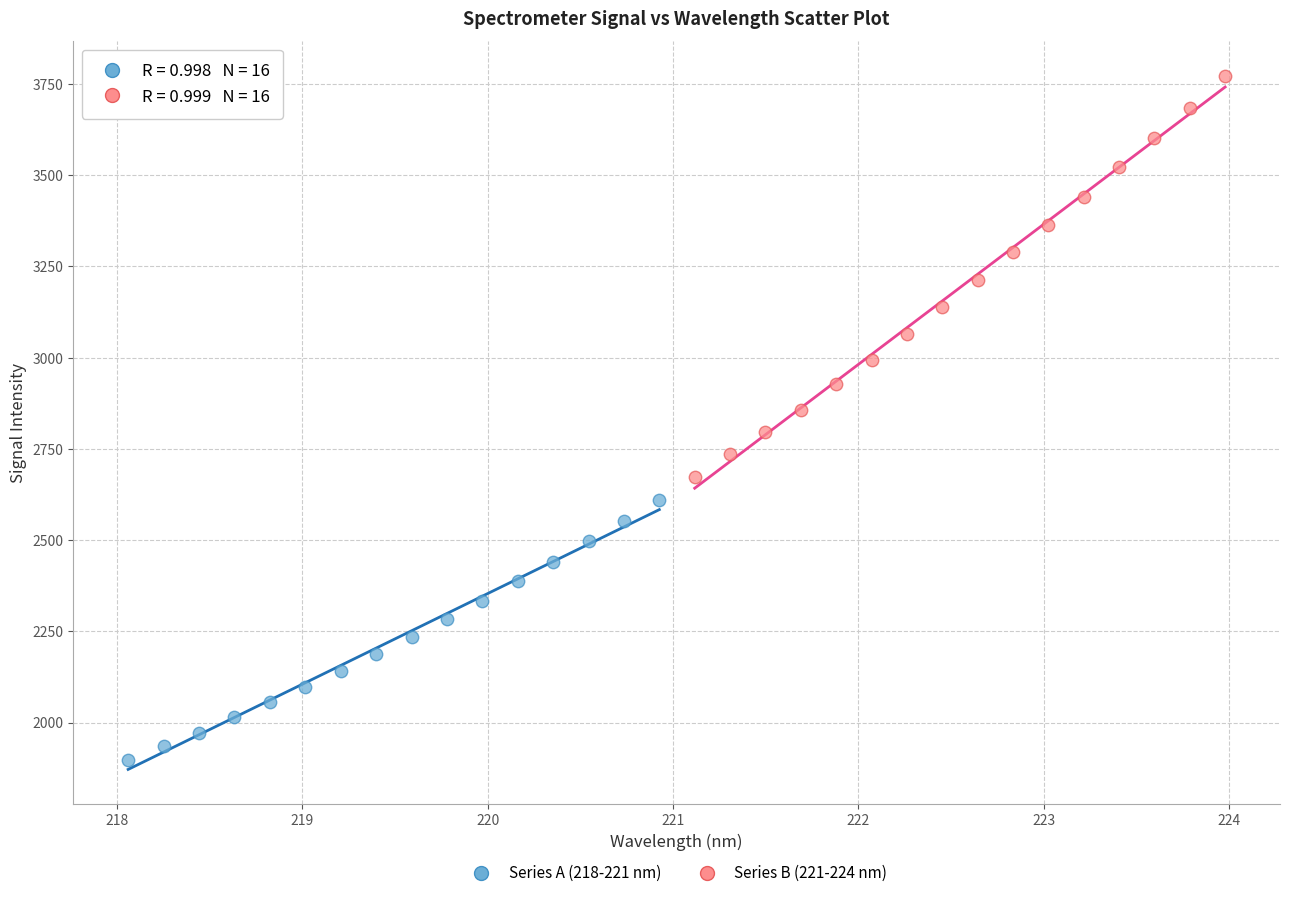

Which series reaches the minimum Y coordinate?

Series A (218-221 nm)